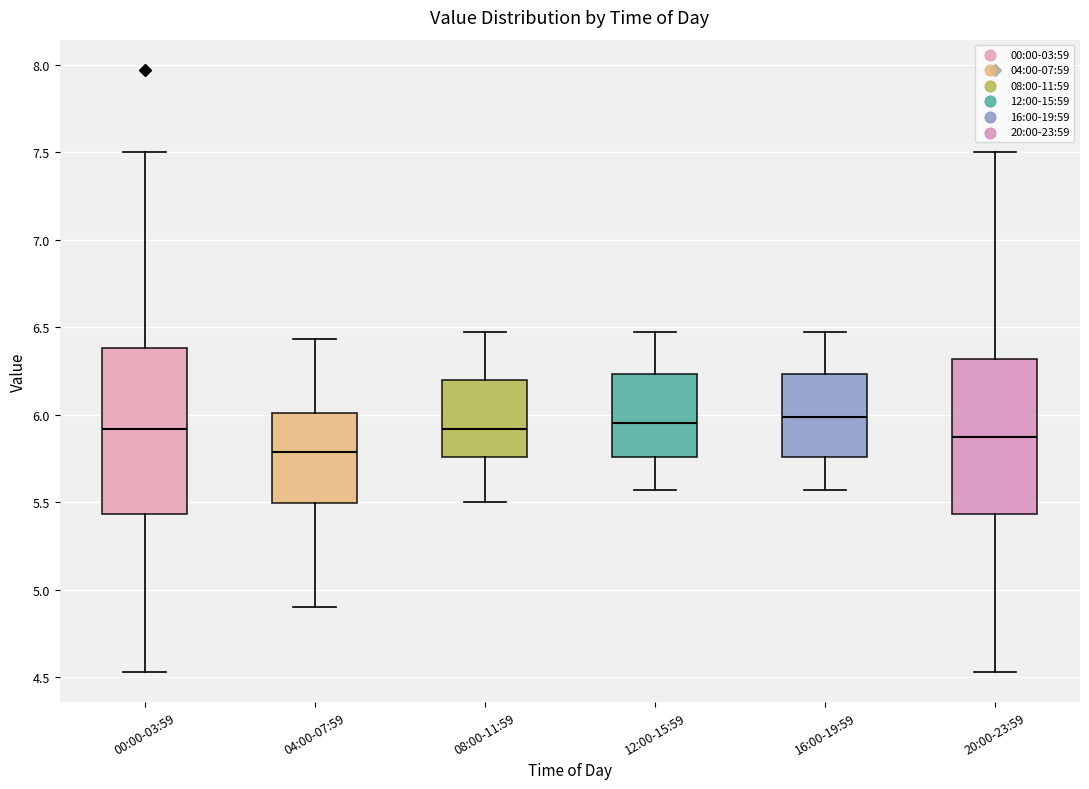

Reading left to right, read every box against the y-axis: the position of its median line, the range the box covers, and the ends of its whiskers. The values are not printed on the chart, so give them approximately, as read against the axis.

00:00-03:59: median 5.90, box 5.45 to 6.40, whiskers 4.55 to 7.50
04:00-07:59: median 5.80, box 5.50 to 6.00, whiskers 4.90 to 6.45
08:00-11:59: median 5.90, box 5.75 to 6.20, whiskers 5.50 to 6.45
12:00-15:59: median 5.95, box 5.75 to 6.25, whiskers 5.55 to 6.45
16:00-19:59: median 6.00, box 5.75 to 6.25, whiskers 5.55 to 6.45
20:00-23:59: median 5.85, box 5.45 to 6.30, whiskers 4.55 to 7.50